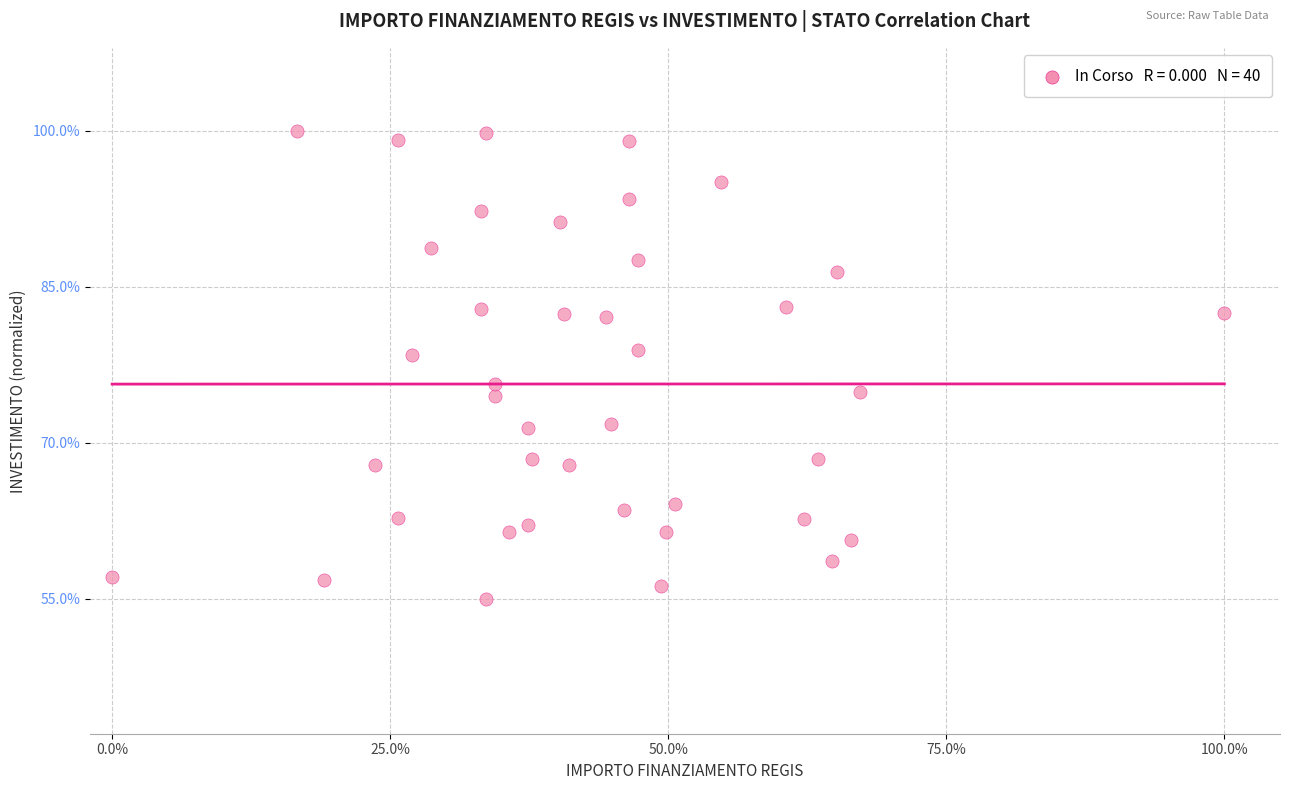

What is the range of Y values (max minus min)?

45.0